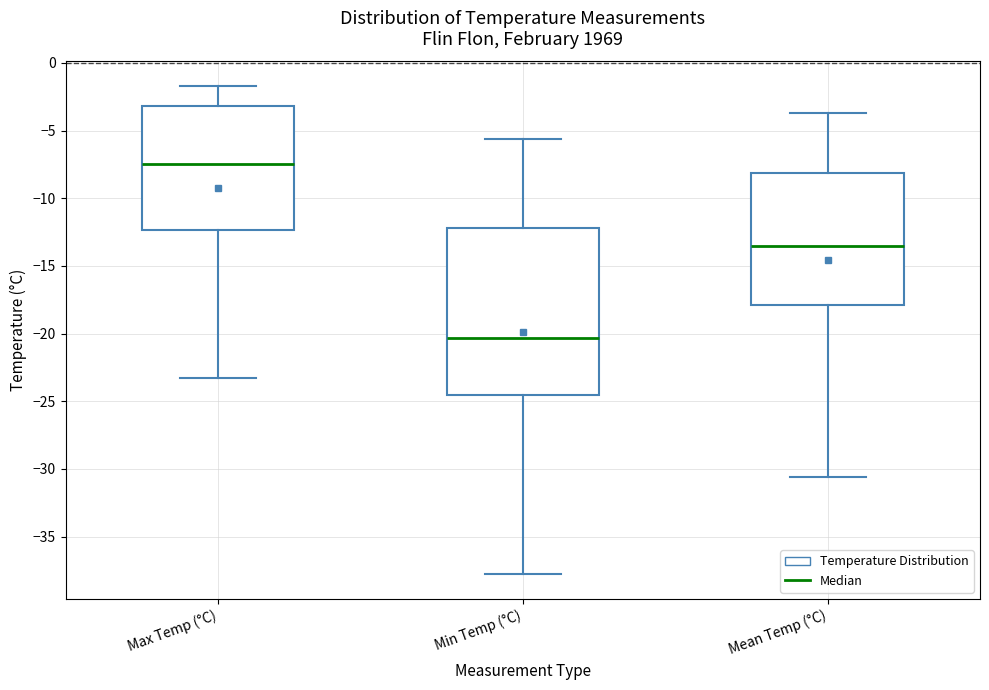

Which box's median line is the lowest?

Min Temp (°C)